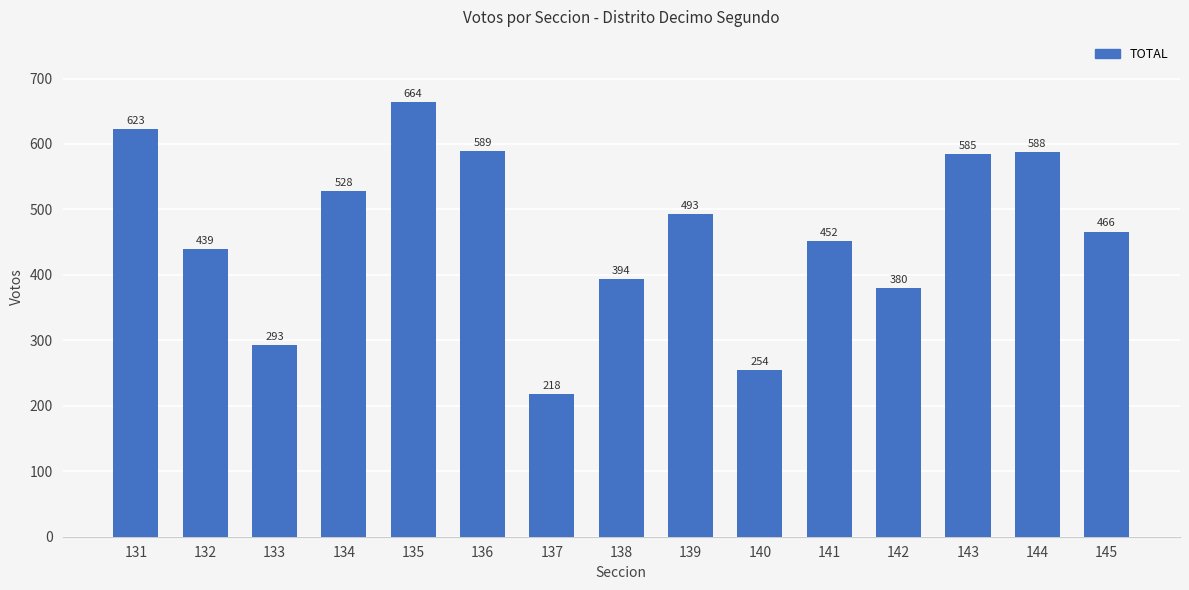

What is the change in value from 133 to 142?

+87